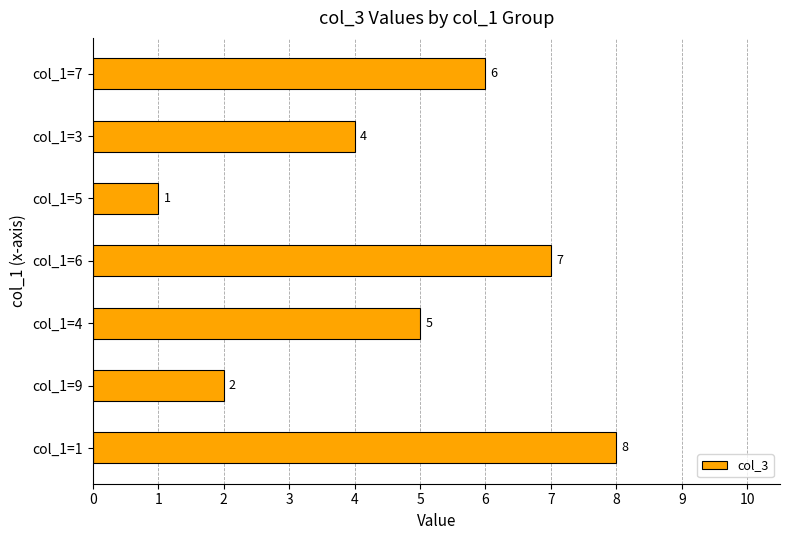

How many values are below 5?

3